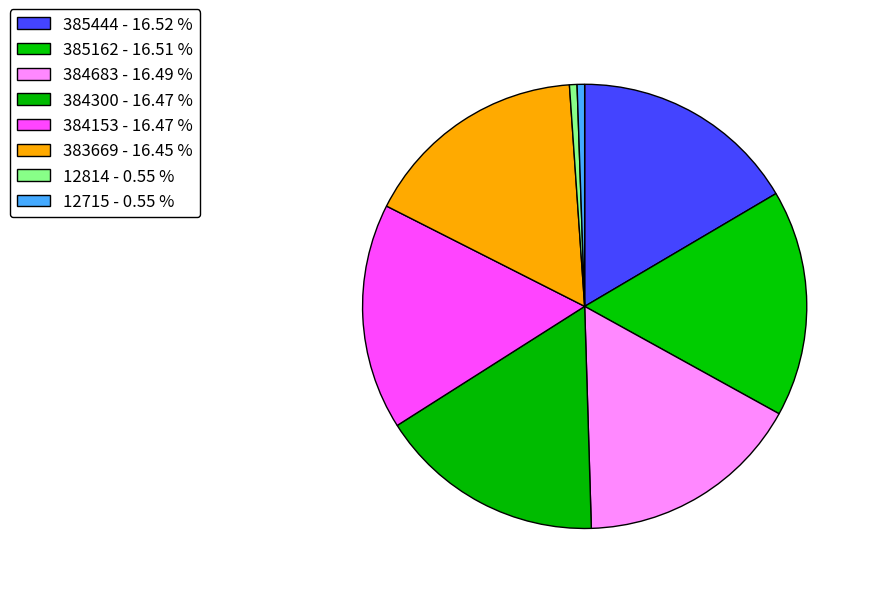

How many slices are in this pie chart?

8